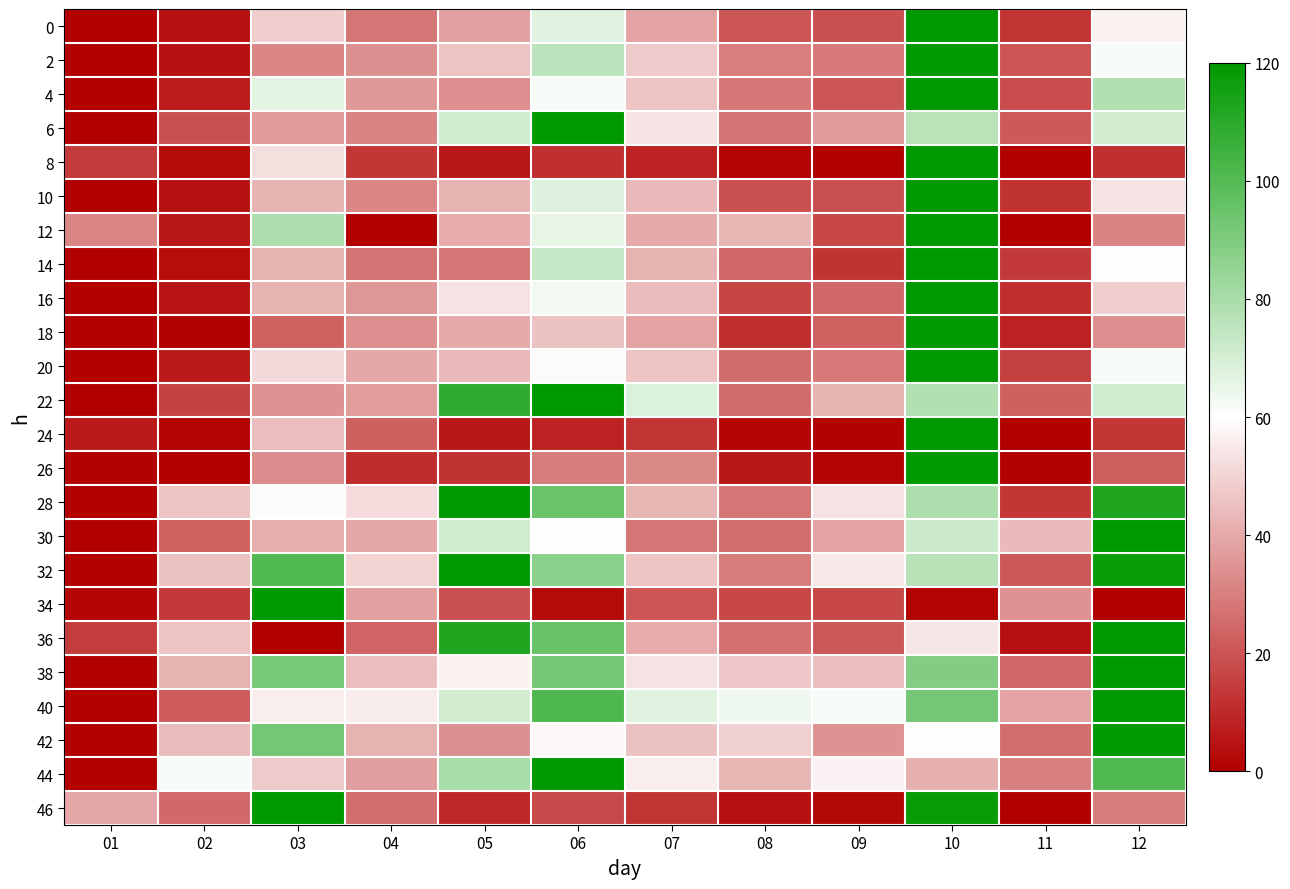

Count the number of categories in the chart.

12